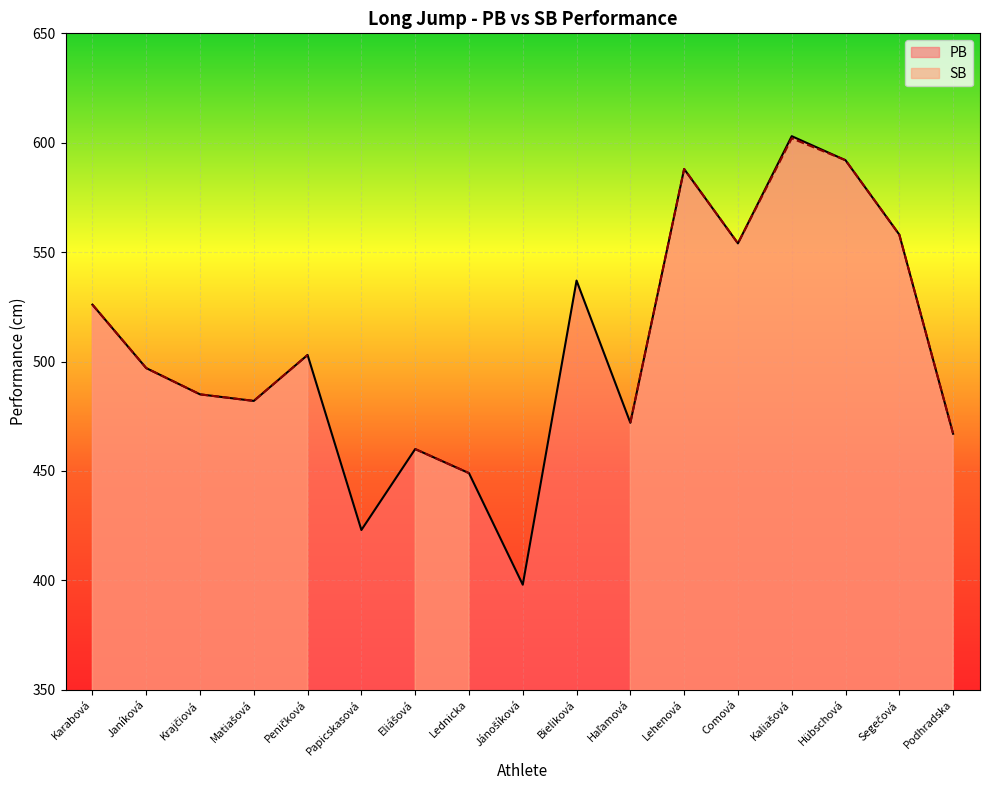

What is the label of the 15th point from the right?

Krajčiová